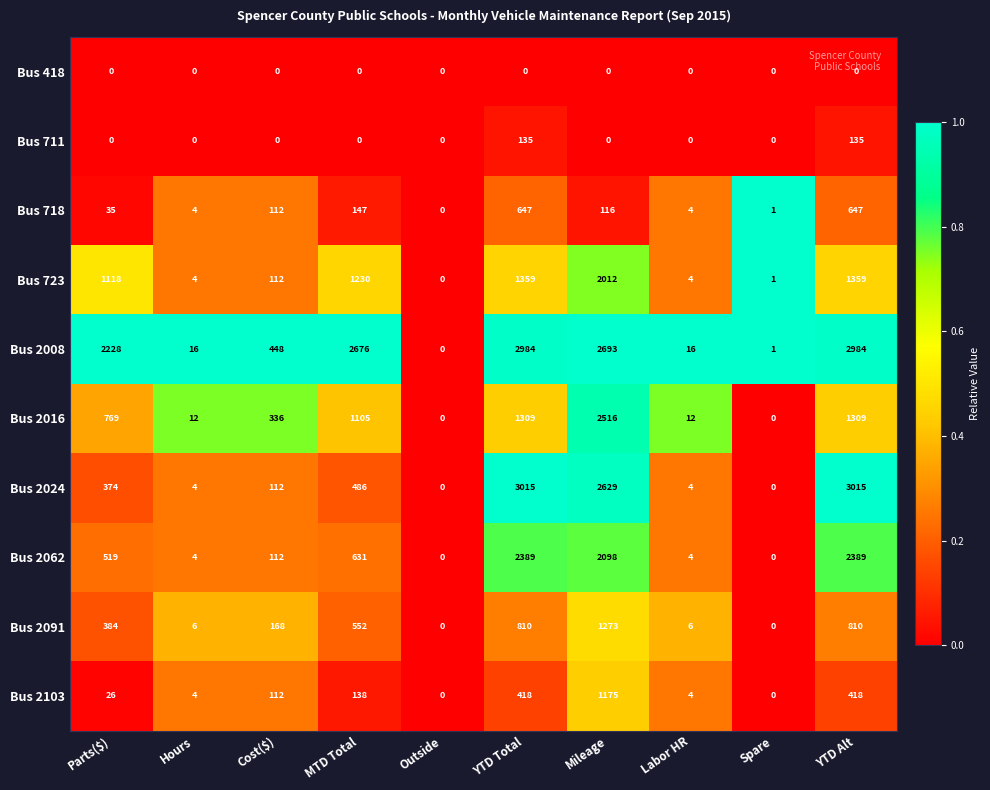

What is the difference between the Bus 2024 values at Labor HR and YTD Alt?

3011